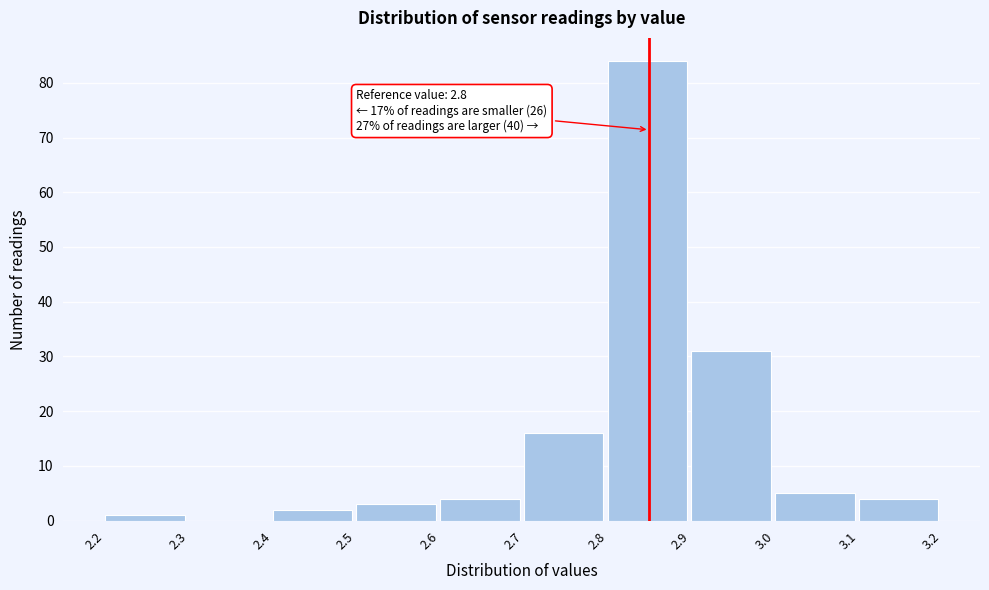

Reading right to left, extract all data points from this chart.

3.1=4	3.0=5	2.9=31	2.8=84	2.7=16	2.6=4	2.5=3	2.4=2	2.3=0	2.2=1